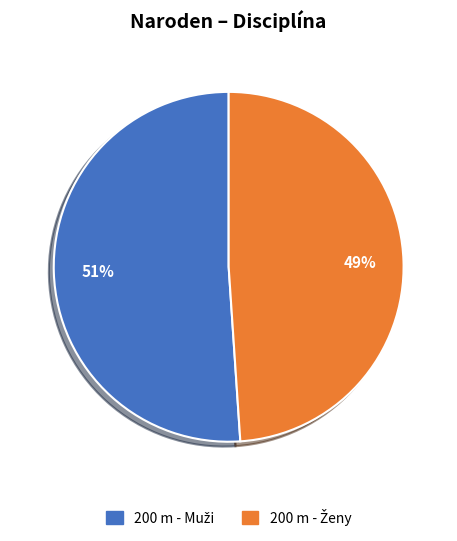

To the nearest percent, what is the difference between the largest and smallest slice percentages?

2%